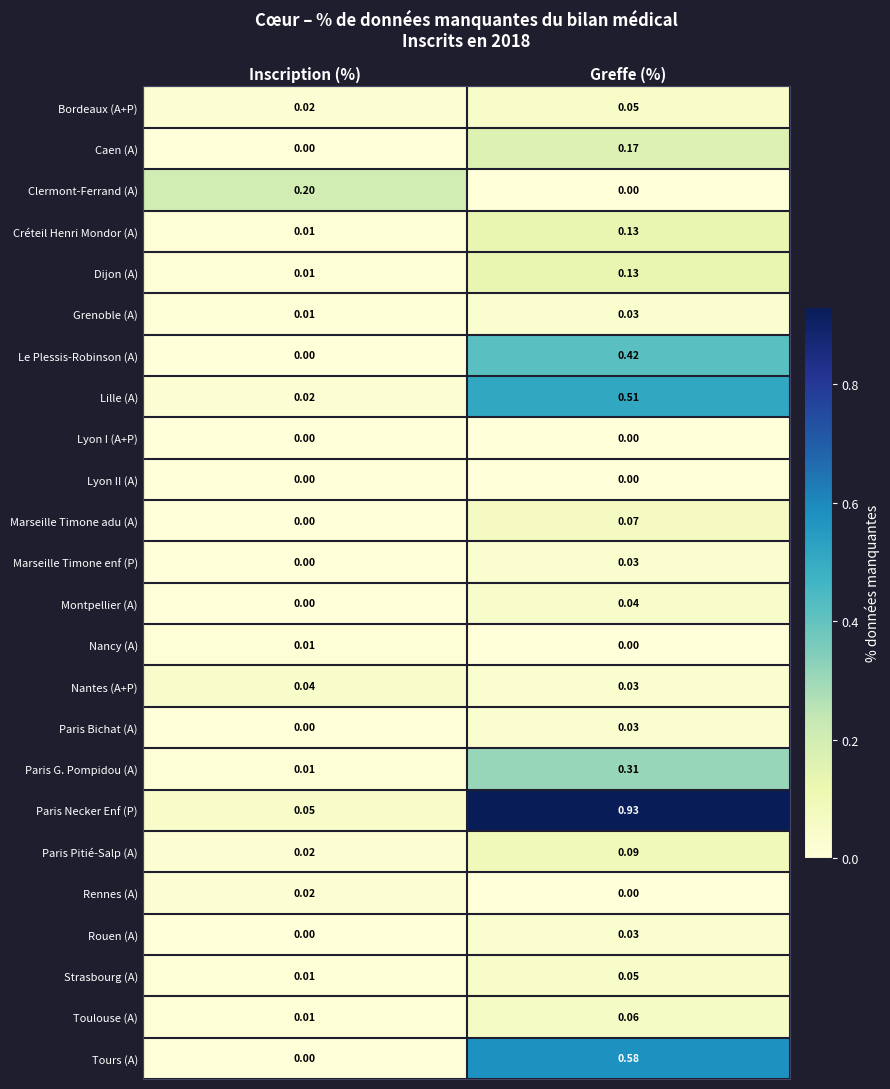

Rank the categories by Paris G. Pompidou (A) value from lowest to highest.

Inscription (%), Greffe (%)